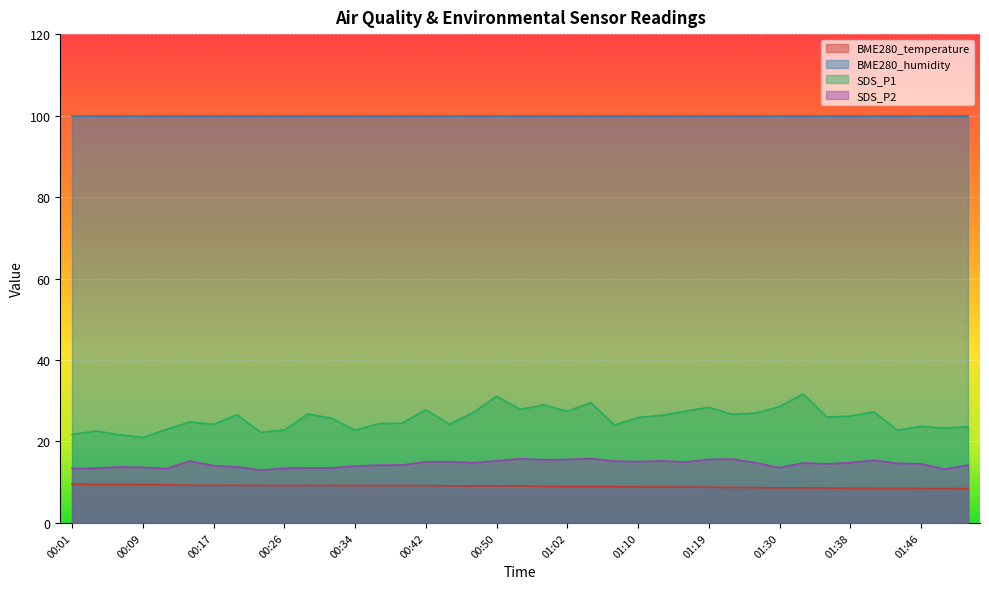

Rank the series by their maximum value, from highest to lowest.

BME280_humidity, SDS_P1, SDS_P2, BME280_temperature